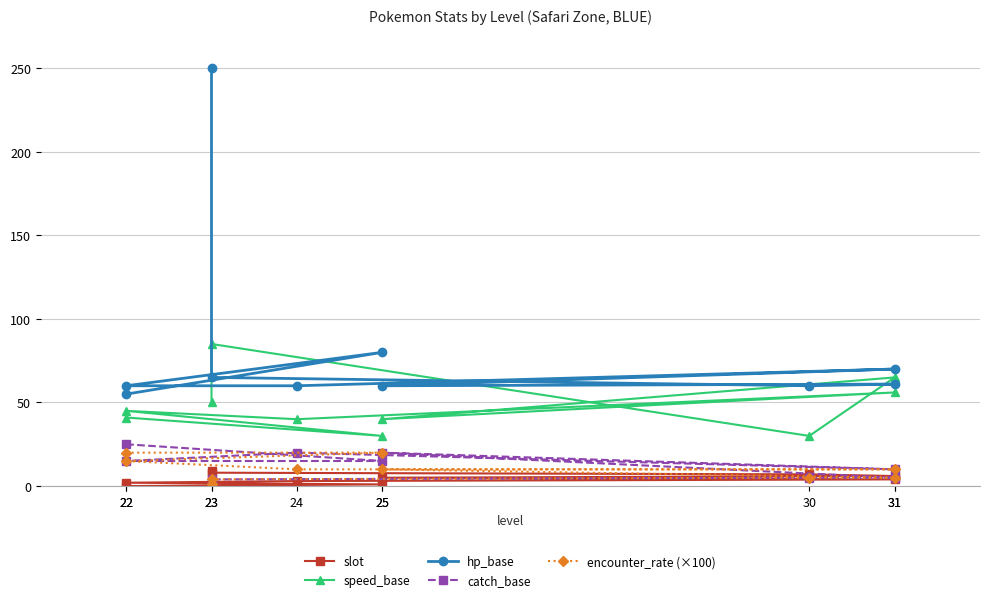

What is the maximum value shown in the chart?

250